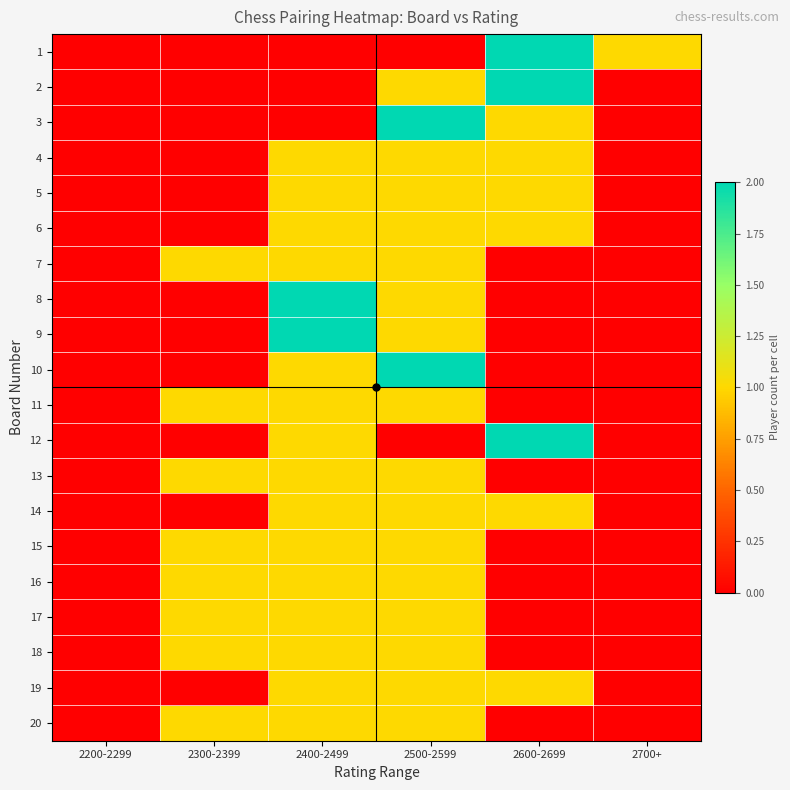

What is the total value across all series at 2500-2599?

20